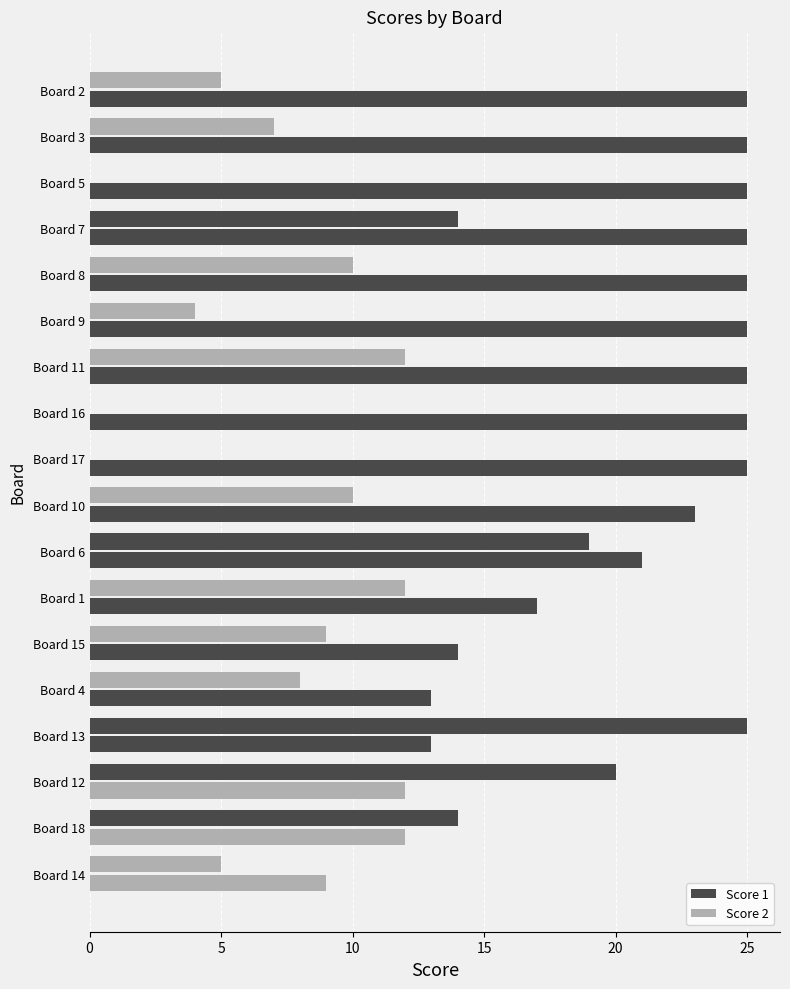

What is the difference between the maximum and minimum values in the Score 1 series?

16